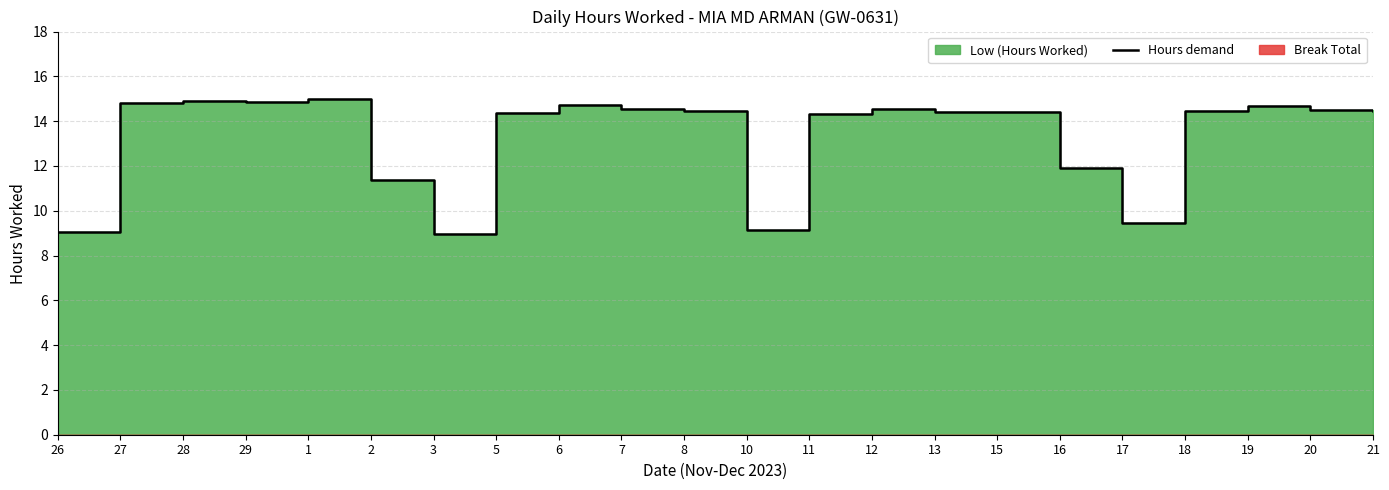

At which label does the data first exceed 14?

27